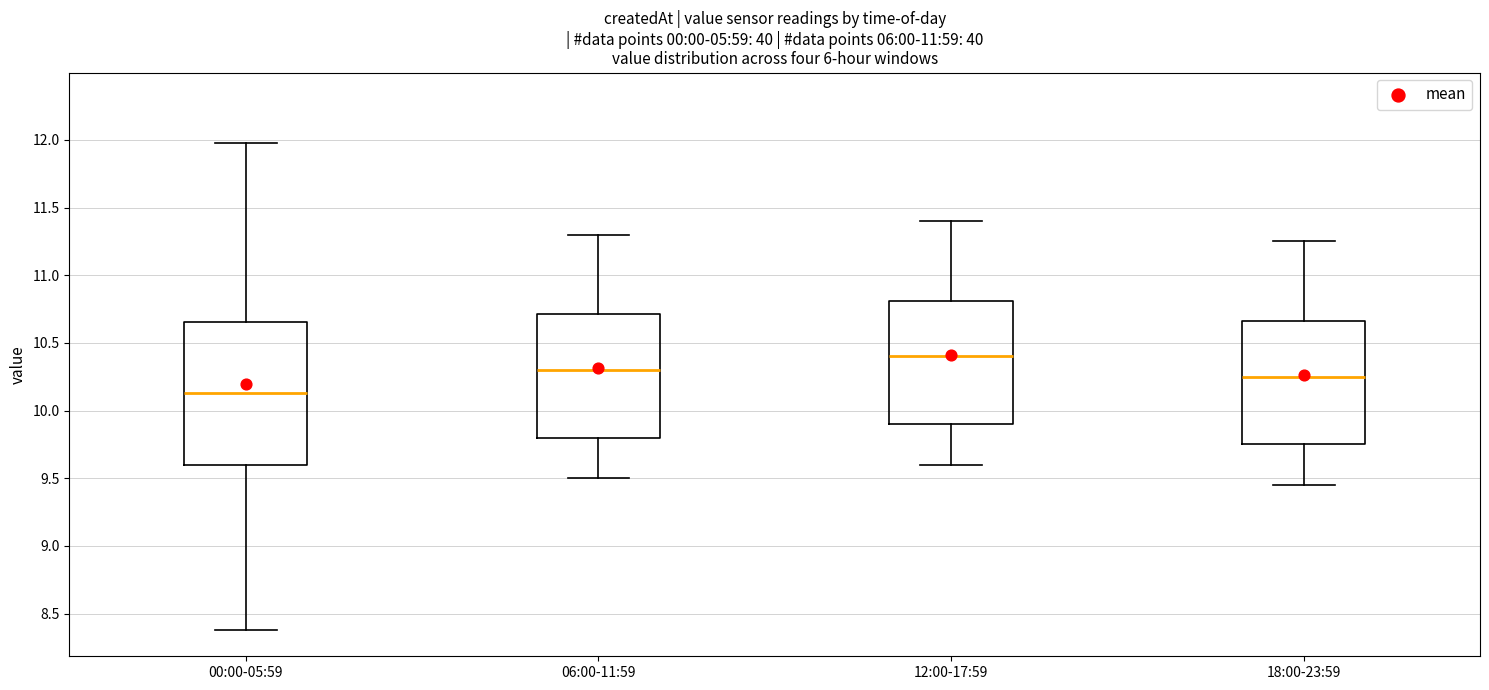

Which box is the tallest, from its lower edge to its upper edge?

00:00-05:59